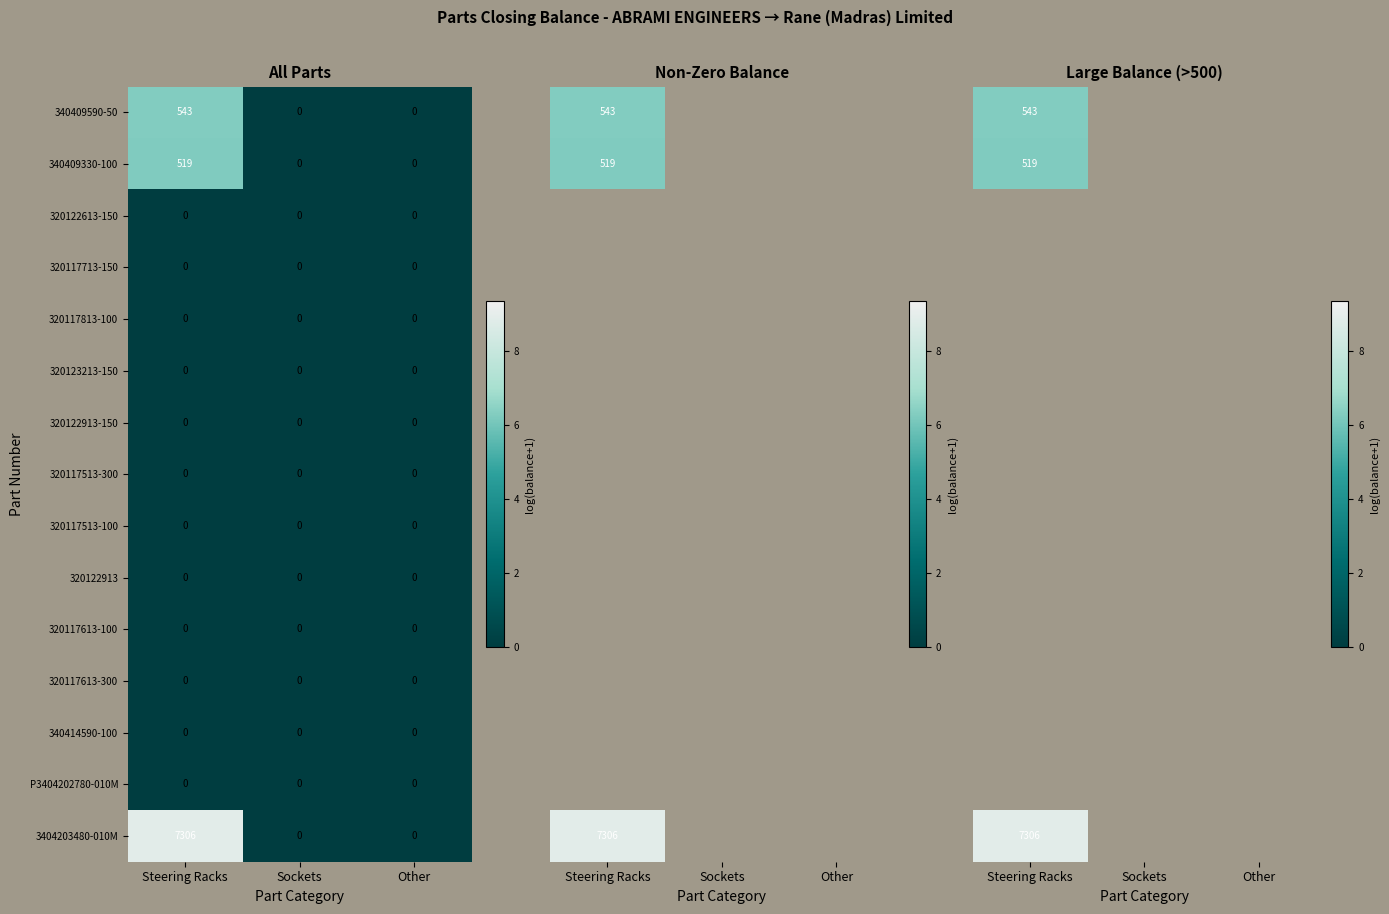

Is it true that P3404202780-010M equals 0 at Steering Racks?

True